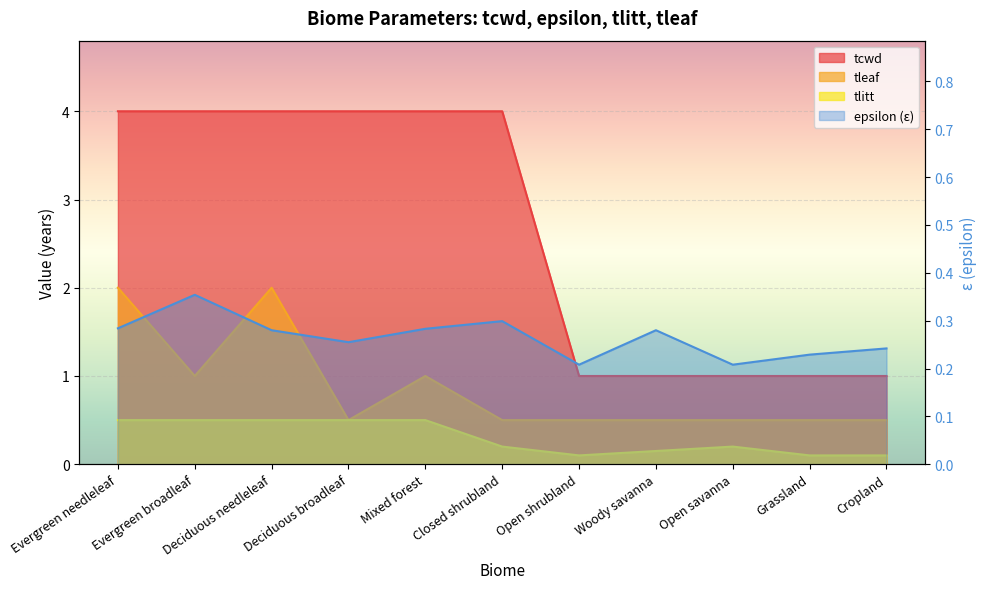

What is the smallest value displayed?

0.1